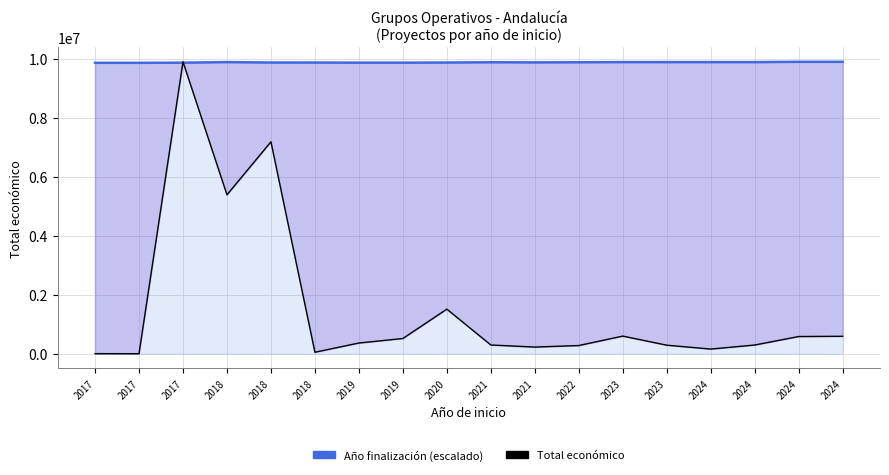

What is the difference between the maximum and second lowest values in the Año finalización (escalado) series?

34189.1